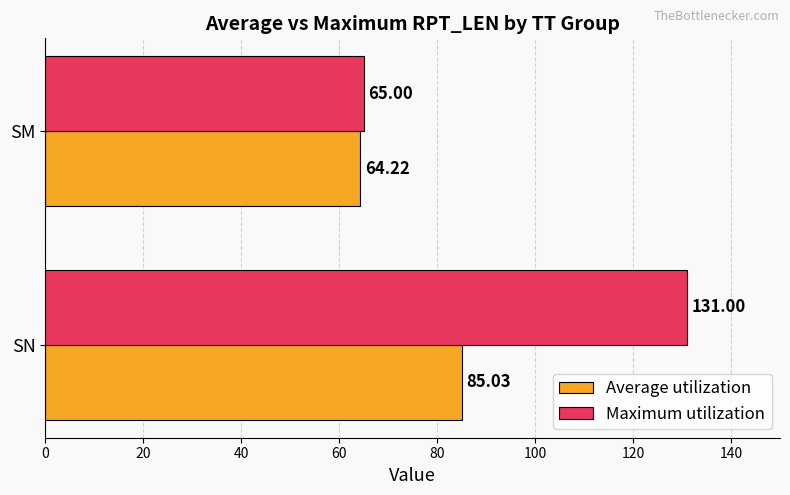

Which series has the widest spread of values?

Maximum utilization